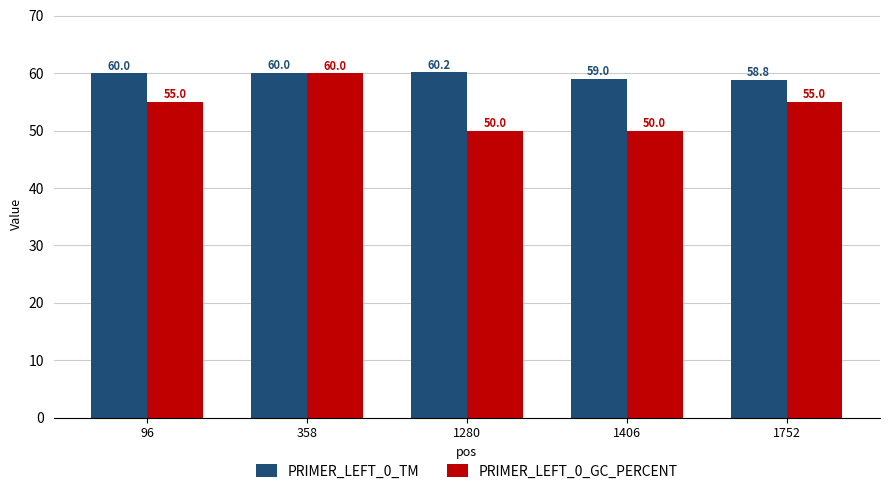

What is the average value of the PRIMER_LEFT_0_TM series?

59.6